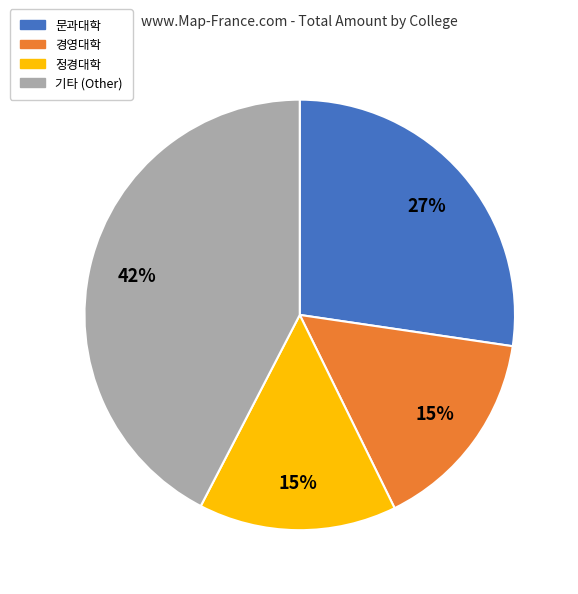

Does 경영대학 account for over 50% of the chart?

No